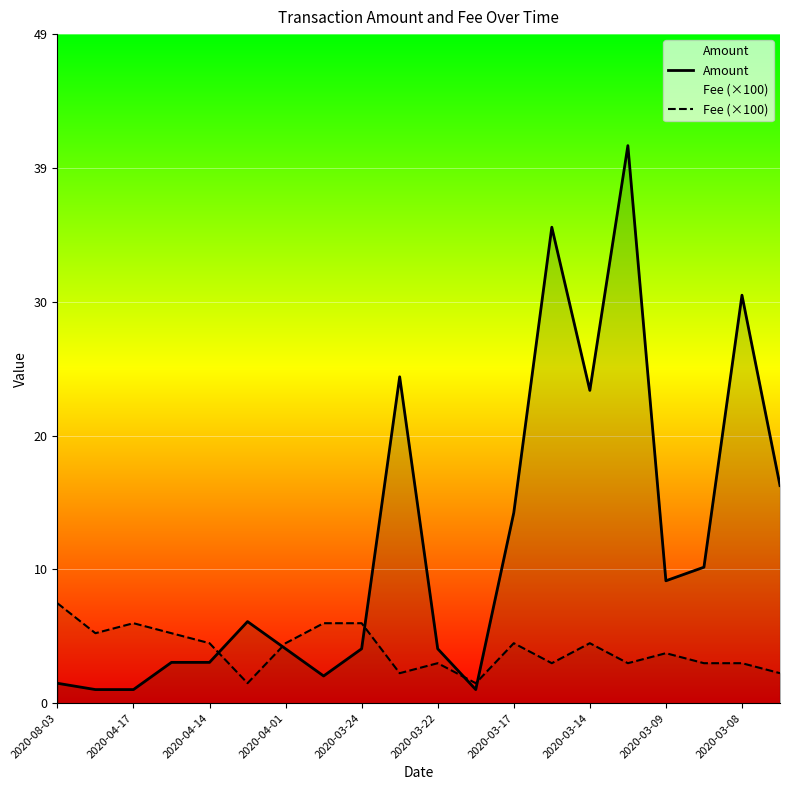

Is it true that Fee (×100) equals 2.9 at 2020-03-22?

True